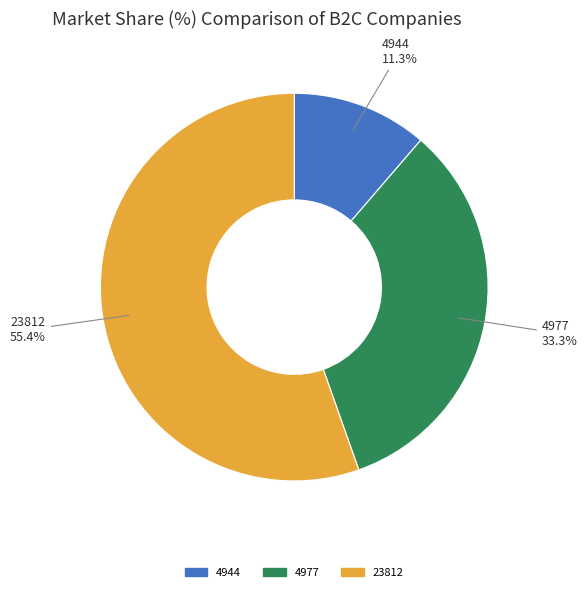

Does any single category account for the majority?

Yes